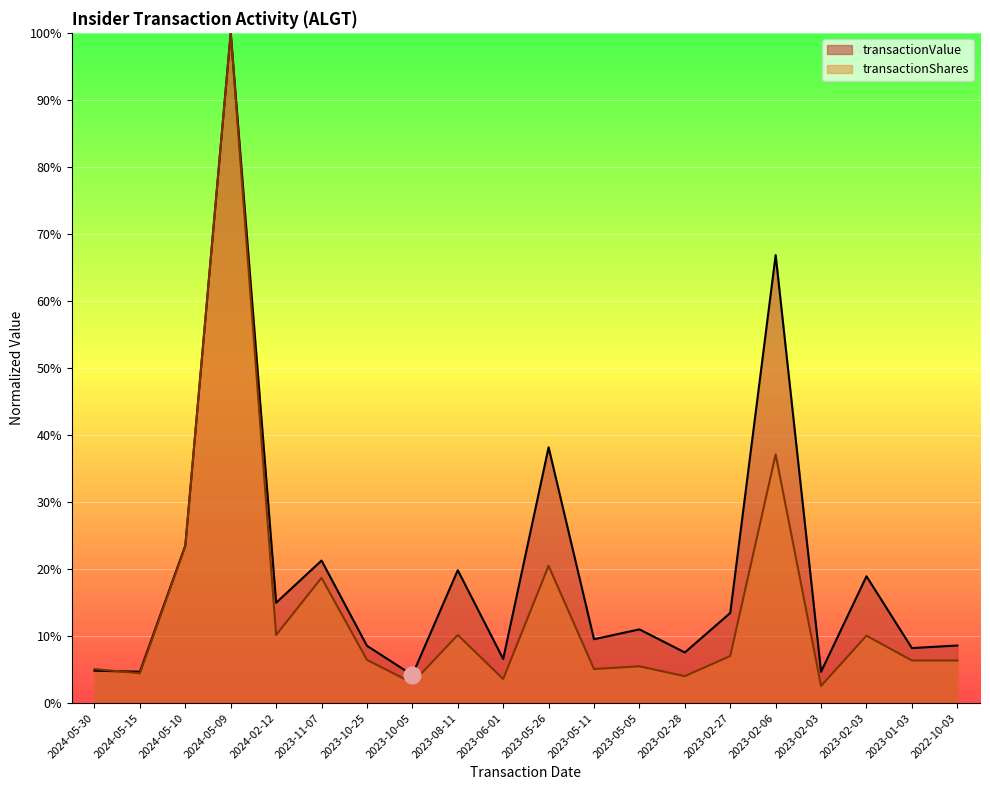

Reading left to right, list all the values displayed in this chart.

transactionValue: 0.0	0.0	0.2	1.0	0.1	0.2	0.1	0.0	0.2	0.1	0.4	0.1	0.1	0.1	0.1	0.7	0.0	0.2	0.1	0.1
transactionShares: 0.1	0.0	0.2	1.0	0.1	0.2	0.1	0.0	0.1	0.0	0.2	0.1	0.1	0.0	0.1	0.4	0.0	0.1	0.1	0.1